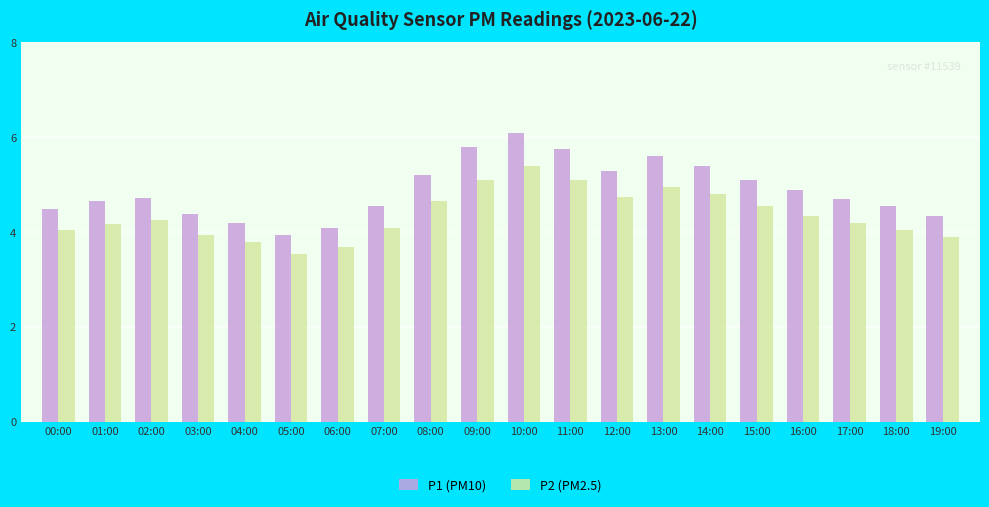

Which series has the widest spread of values?

P1 (PM10)